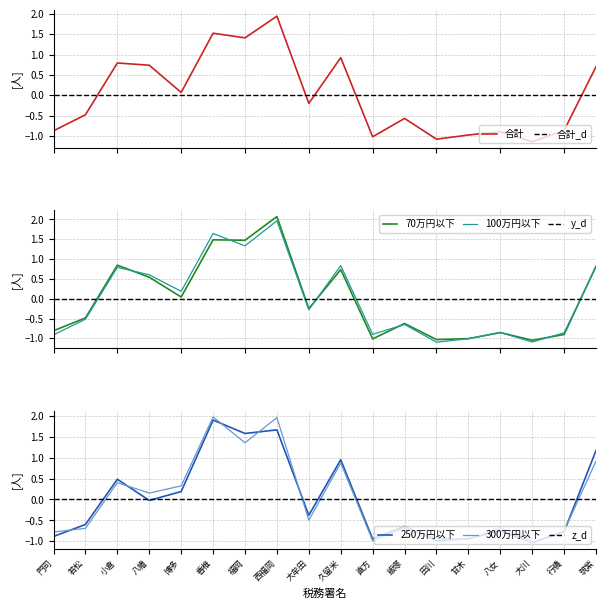

Between which two adjacent categories do z_d and 300万円以下 first intersect?

若松 and 小倉